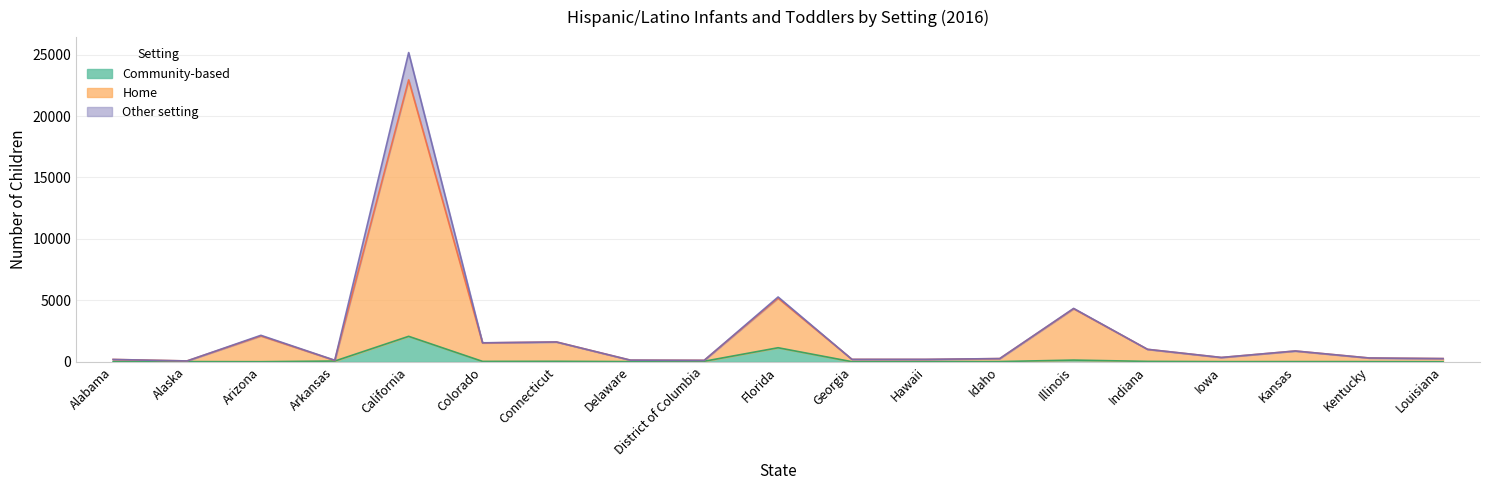

What is the difference between the maximum and minimum values in the Home series?

22886